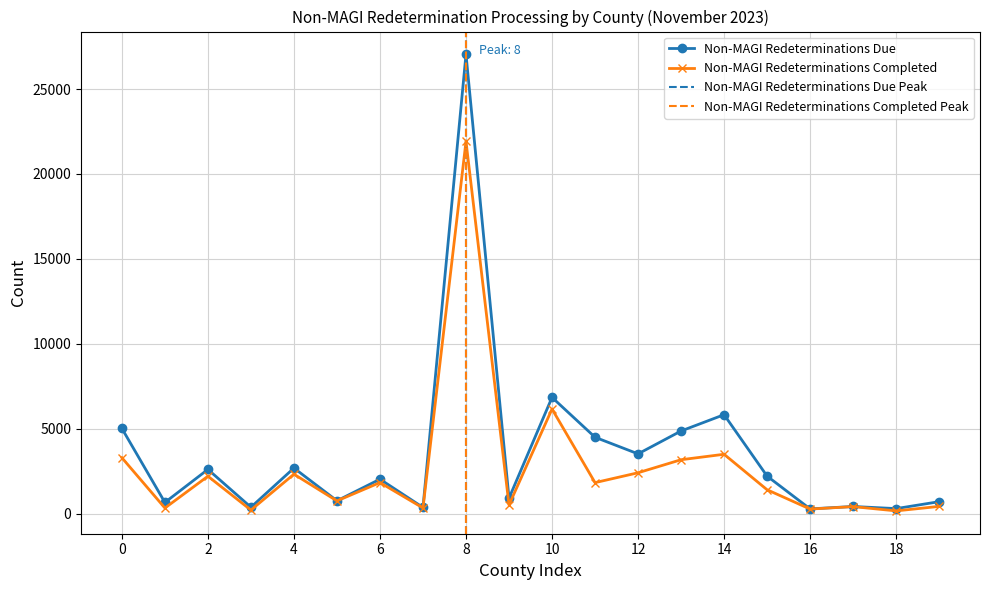

What is the minimum value for Non-MAGI Redeterminations Completed?

163